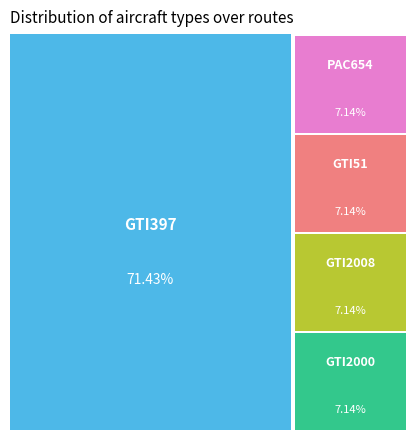

How much of the chart is everything except GTI51?

92.9%